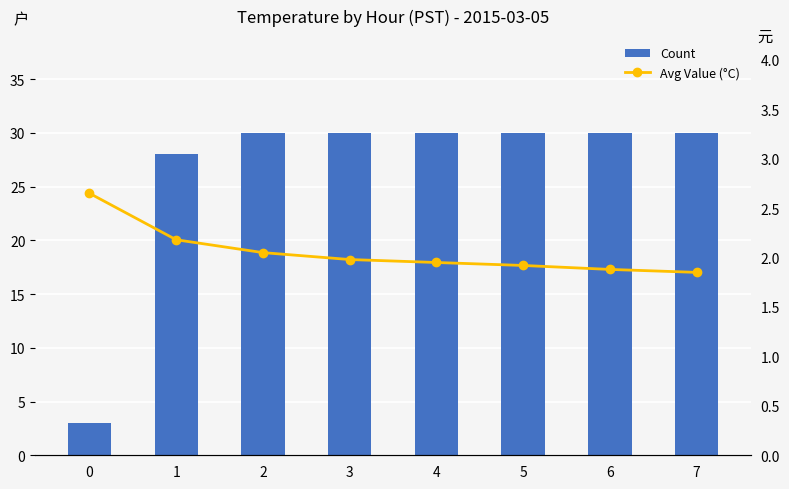

What is the lowest value of the Count series?

3.0